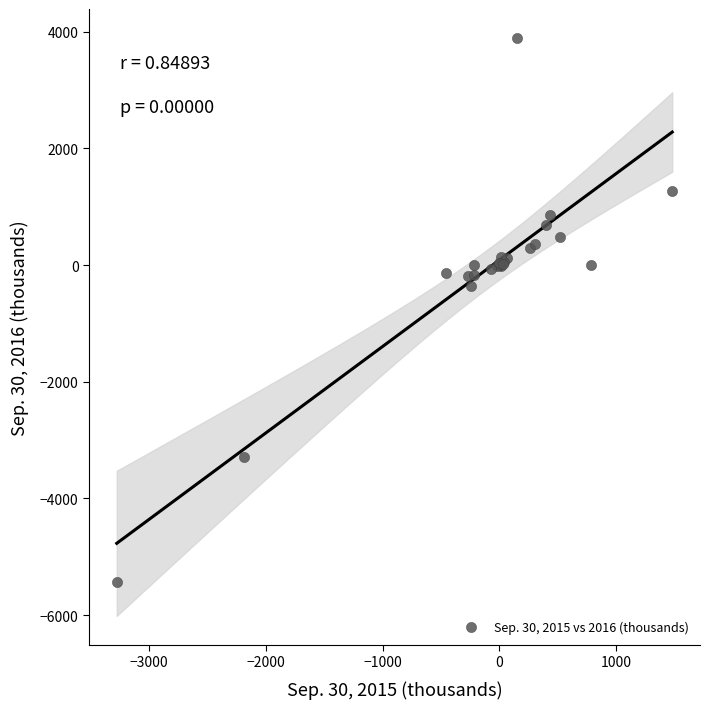

What Y value in the scatter plot is closest to -770?

-359.2